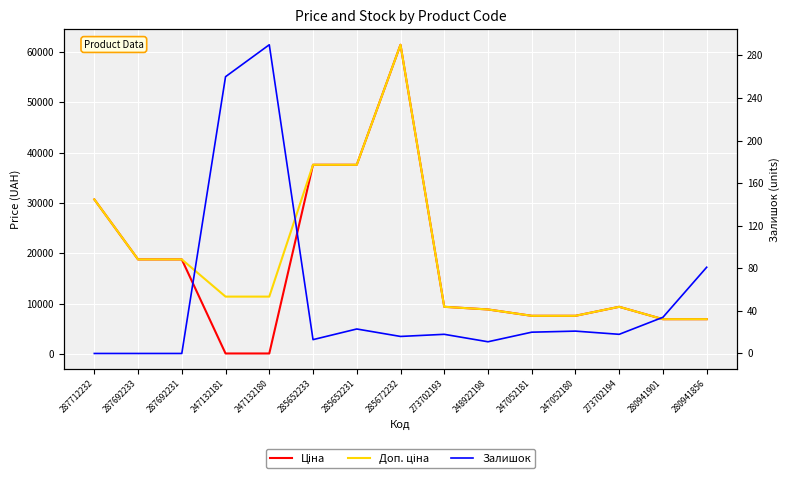

The value of Доп. ціна at 287692233 is 5086.2. True or false?

False